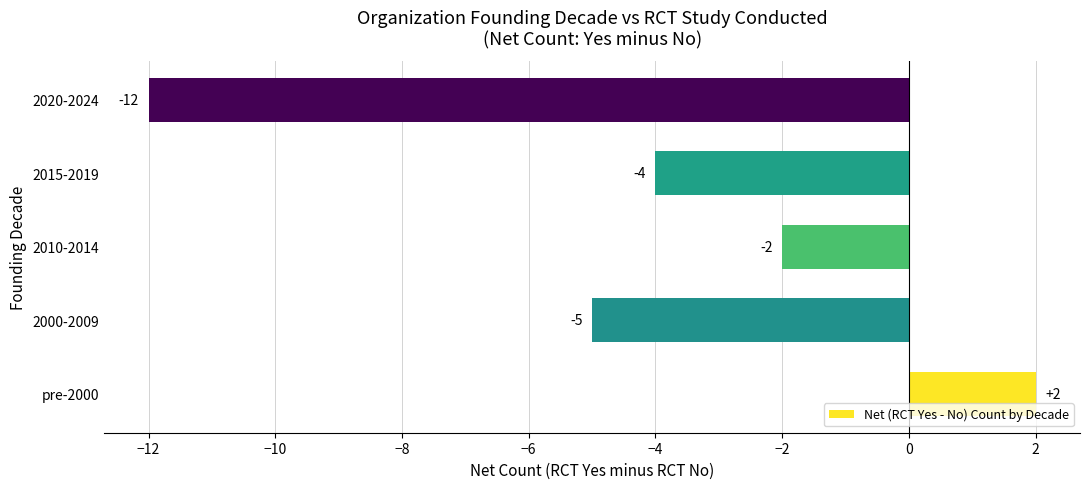

Reading bottom to top, list all the values displayed in this chart.

pre-2000=2	2000-2009=-5	2010-2014=-2	2015-2019=-4	2020-2024=-12